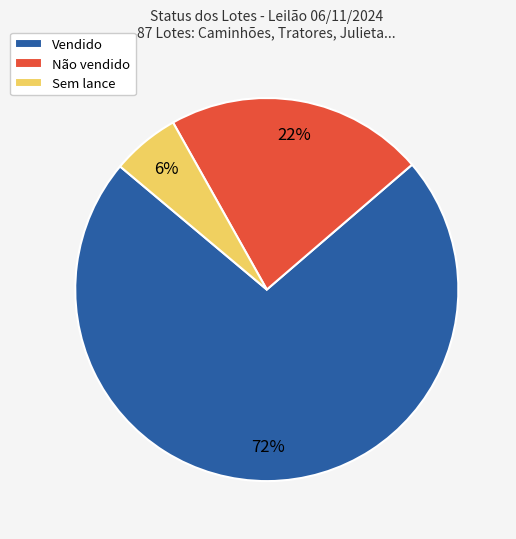

Count the number of slices in the pie.

3